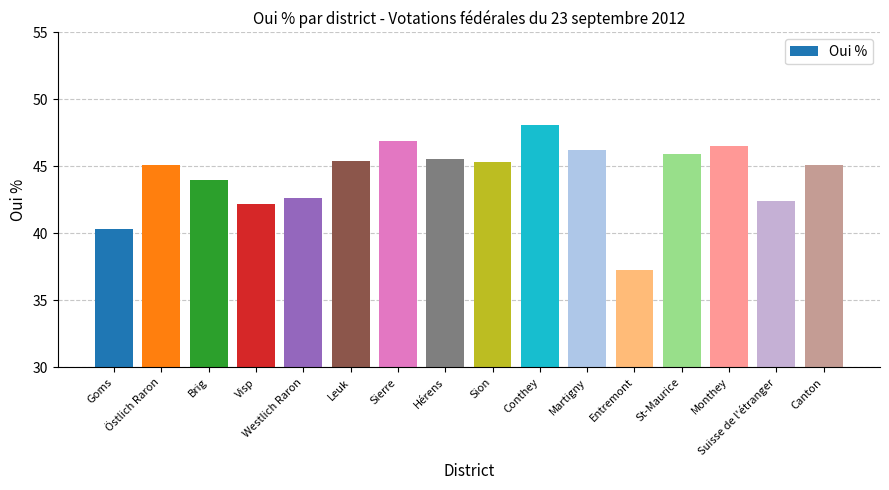

The chart shows a value of 17.7 at Östlich Raron. True or false?

False